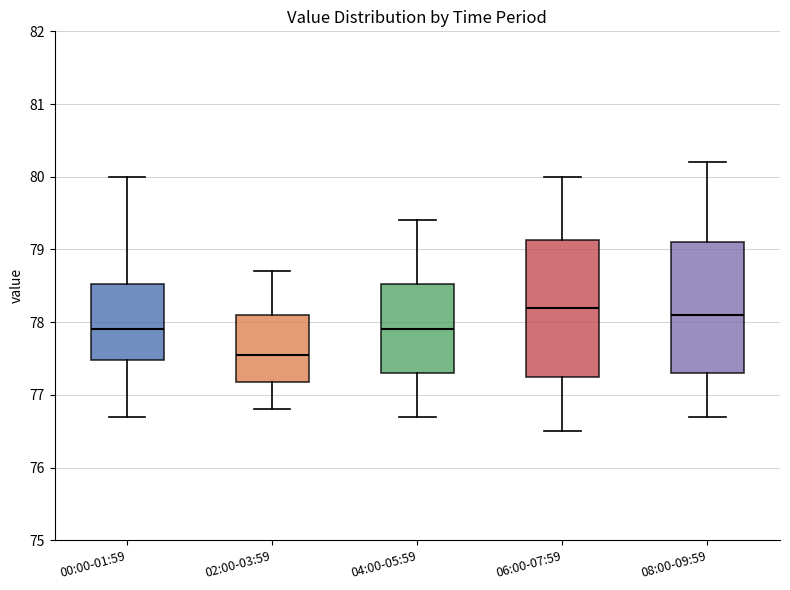

Reading left to right, transcribe this box plot: for each box, give where its median line is, the range the box spans, and where its two whiskers end, as read against the y-axis. The values are not printed on the chart, so give them approximately, as read against the axis.

00:00-01:59: median 77.9, box 77.5 to 78.5, whiskers 76.7 to 80.0
02:00-03:59: median 77.6, box 77.2 to 78.1, whiskers 76.8 to 78.7
04:00-05:59: median 77.9, box 77.3 to 78.5, whiskers 76.7 to 79.4
06:00-07:59: median 78.2, box 77.3 to 79.1, whiskers 76.5 to 80.0
08:00-09:59: median 78.1, box 77.3 to 79.1, whiskers 76.7 to 80.2